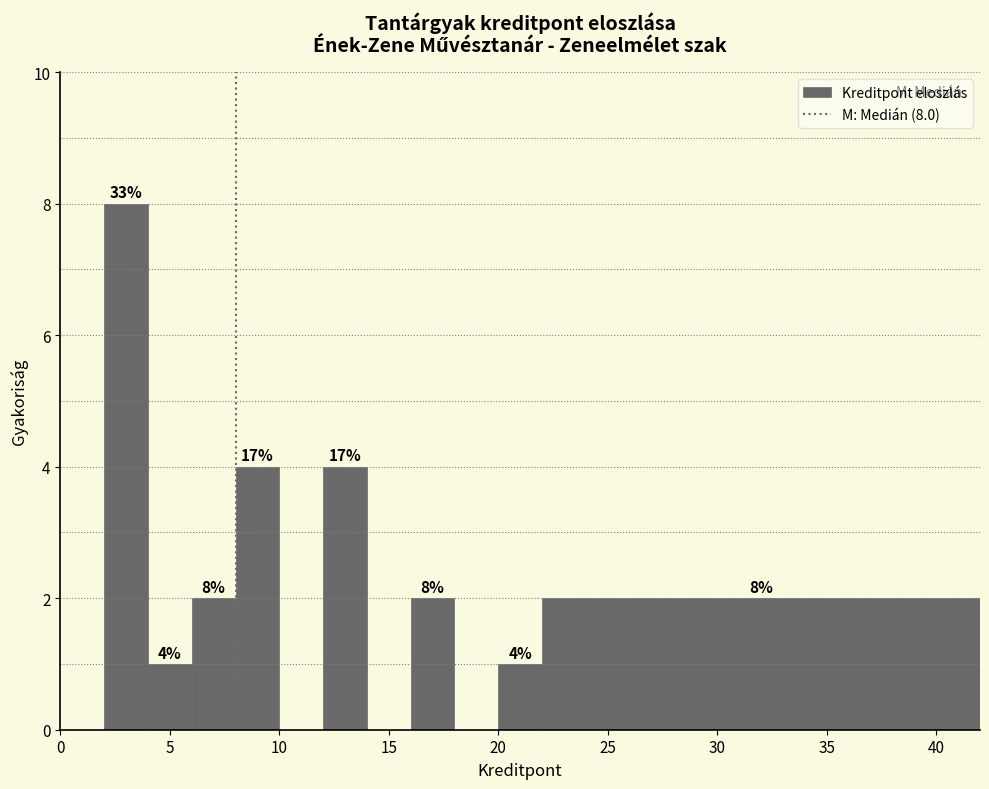

Over which range of the x-axis is the bar tallest?

2 to 4